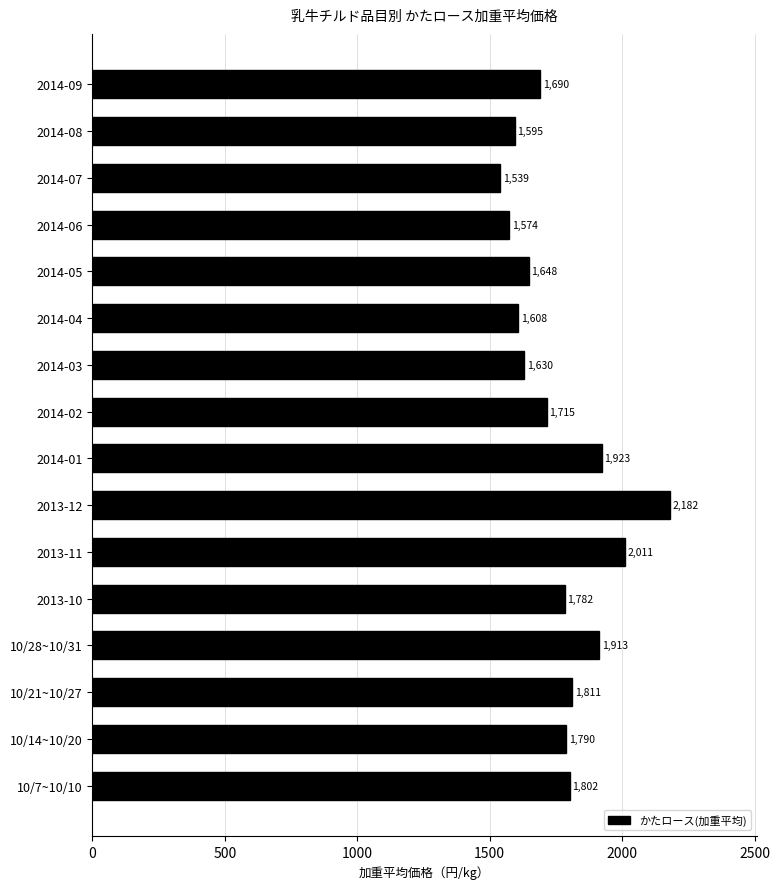

Is it true that the value at 2013-12 is 2905.1?

False